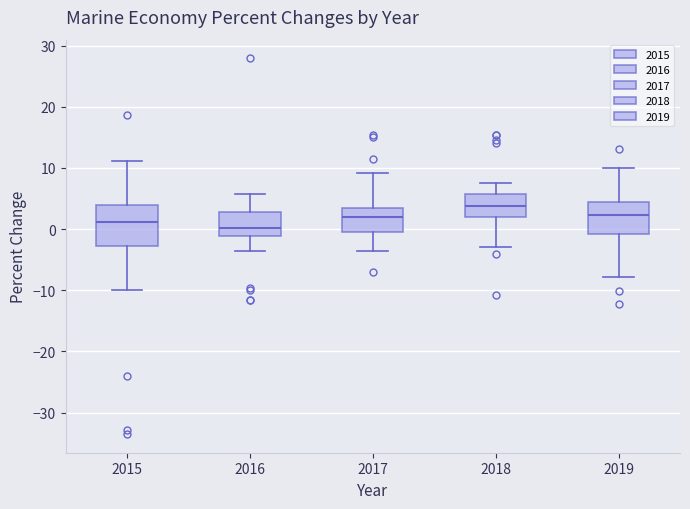

Reading left to right, read every box against the y-axis: the position of its median line, the range the box covers, and the ends of its whiskers. The values are not printed on the chart, so give them approximately, as read against the axis.

2015: median 1, box -3 to 4, whiskers -10 to 11
2016: median 0, box -1 to 3, whiskers -4 to 6
2017: median 2, box -1 to 4, whiskers -4 to 9
2018: median 4, box 2 to 6, whiskers -3 to 8
2019: median 2, box -1 to 5, whiskers -8 to 10